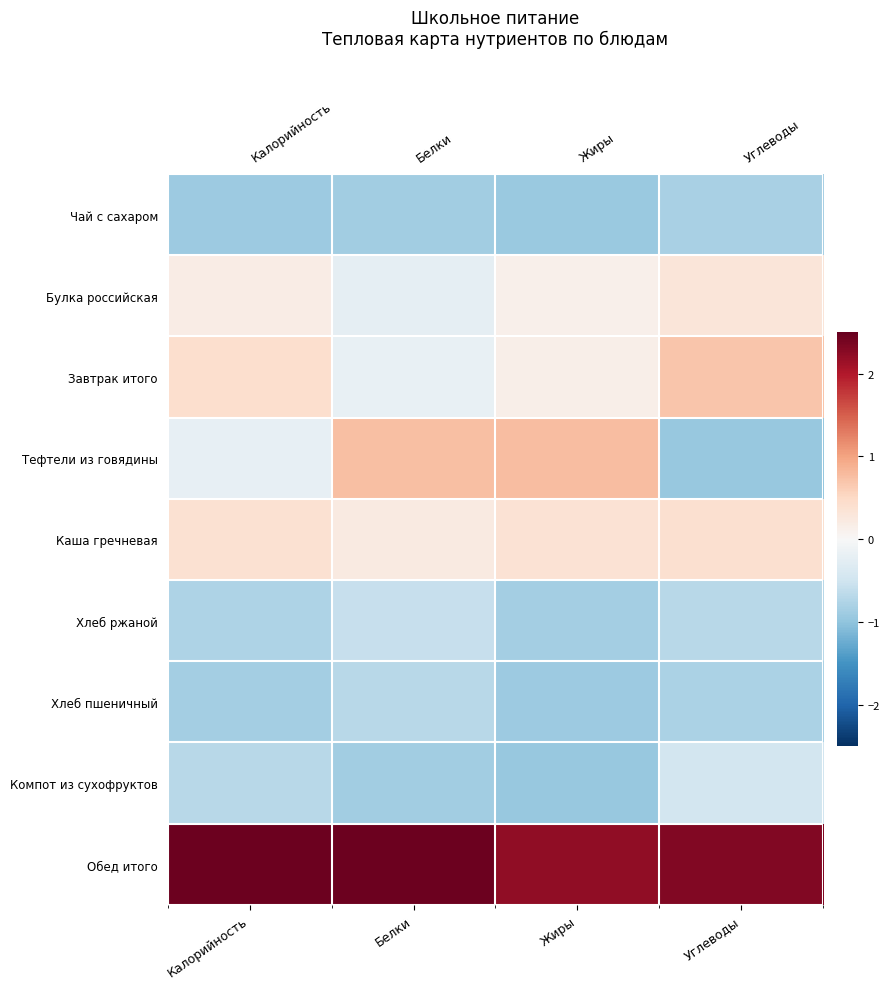

At Углеводы, list the series in order from smallest to largest.

Тефтели из говядины, Чай с сахаром, Хлеб пшеничный, Хлеб ржаной, Компот из сухофруктов, Булка российская, Каша гречневая, Завтрак итого, Обед итого